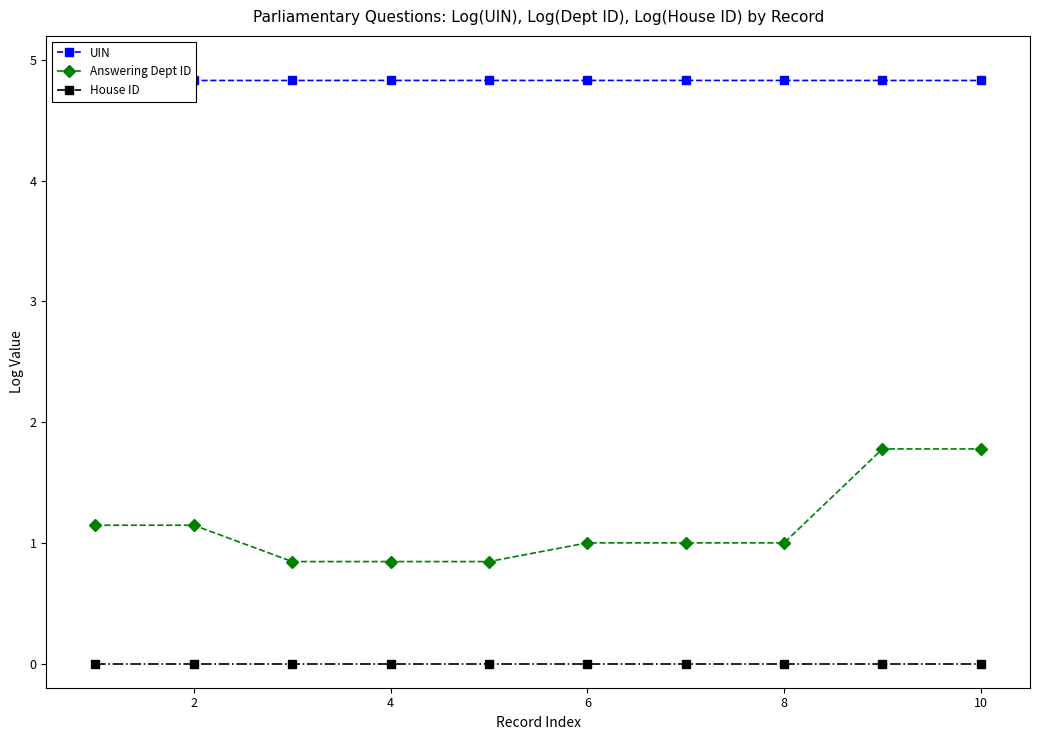

At how many categories does at least one series exceed 2?

10